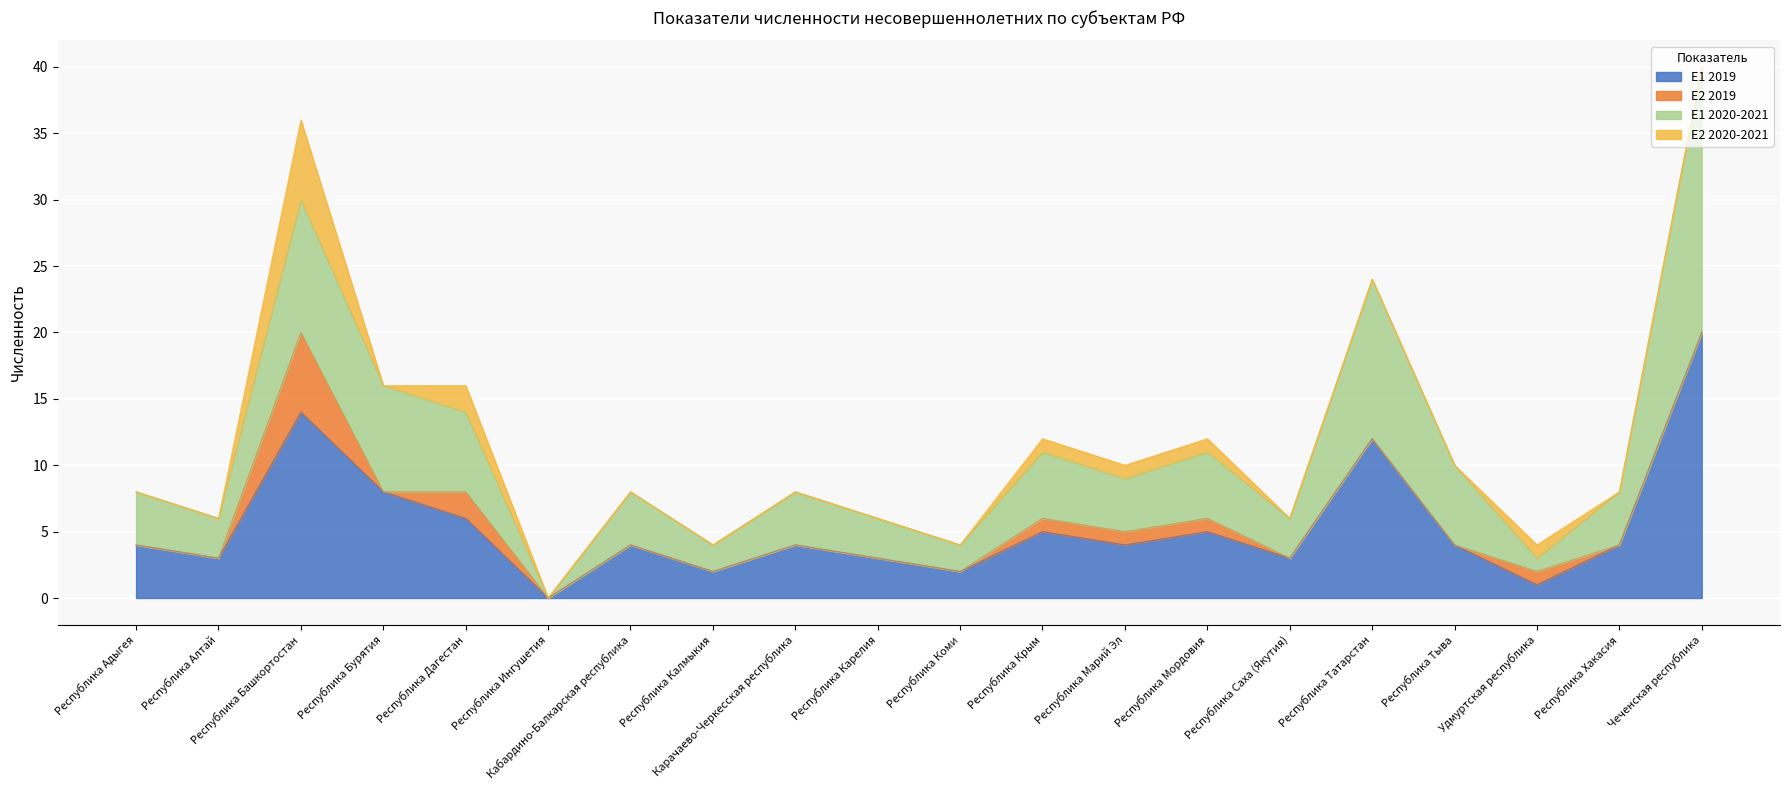

True or false: E2 2020-2021 and E1 2019 cross at least once.

False